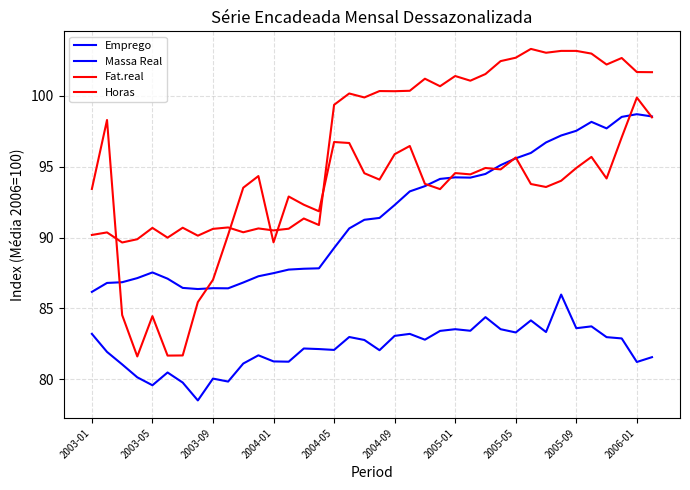

How many distinct data groups are displayed?

4